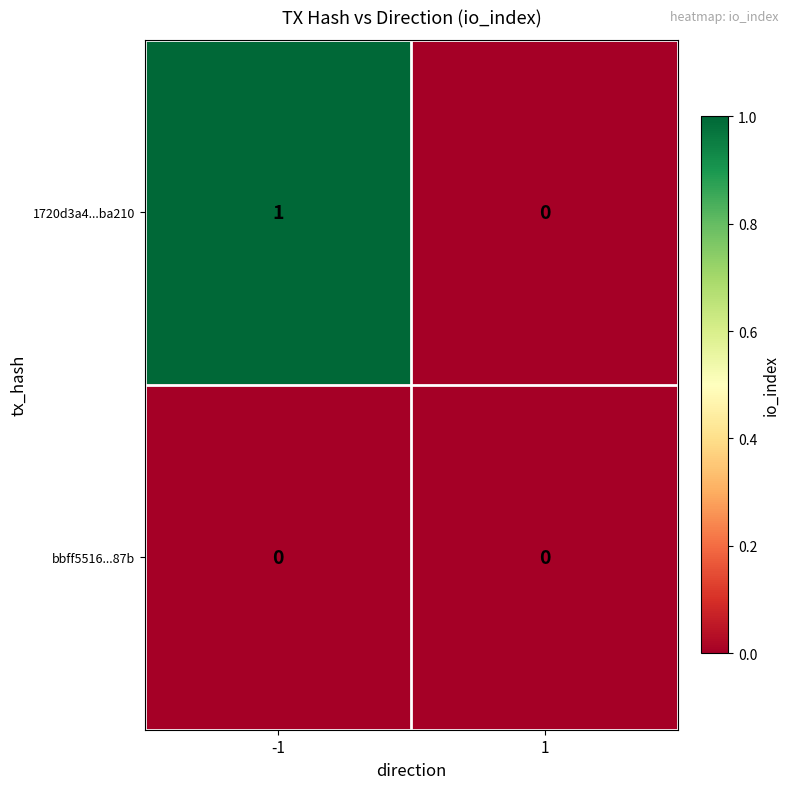

Which series changed the most between -1 and 1?

1720d3a4...ba210